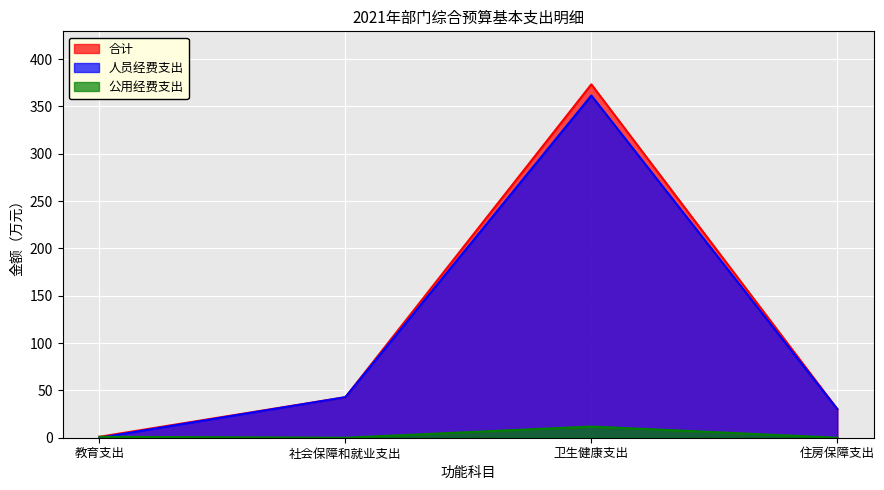

What is the spread (max minus min) of values at 卫生健康支出?

361.6